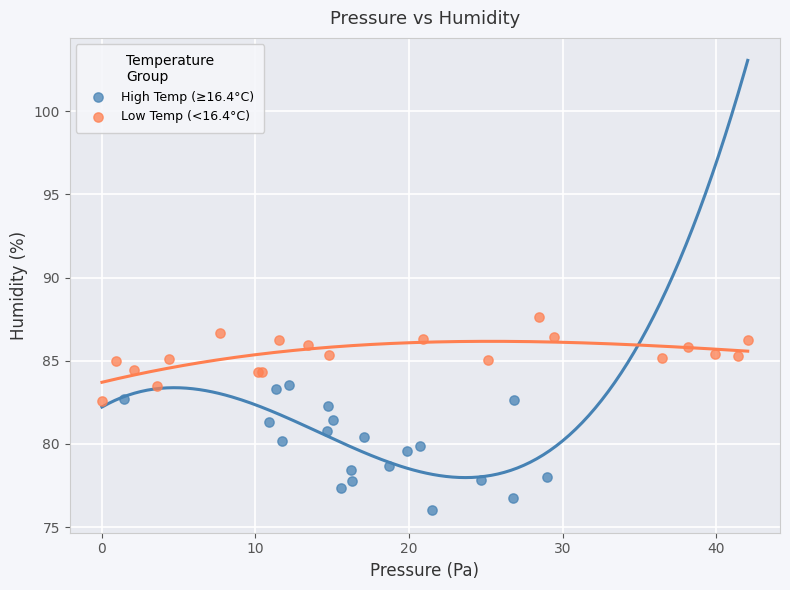

What are all the series names shown in the legend?

High Temp (≥16.4°C), Low Temp (<16.4°C)